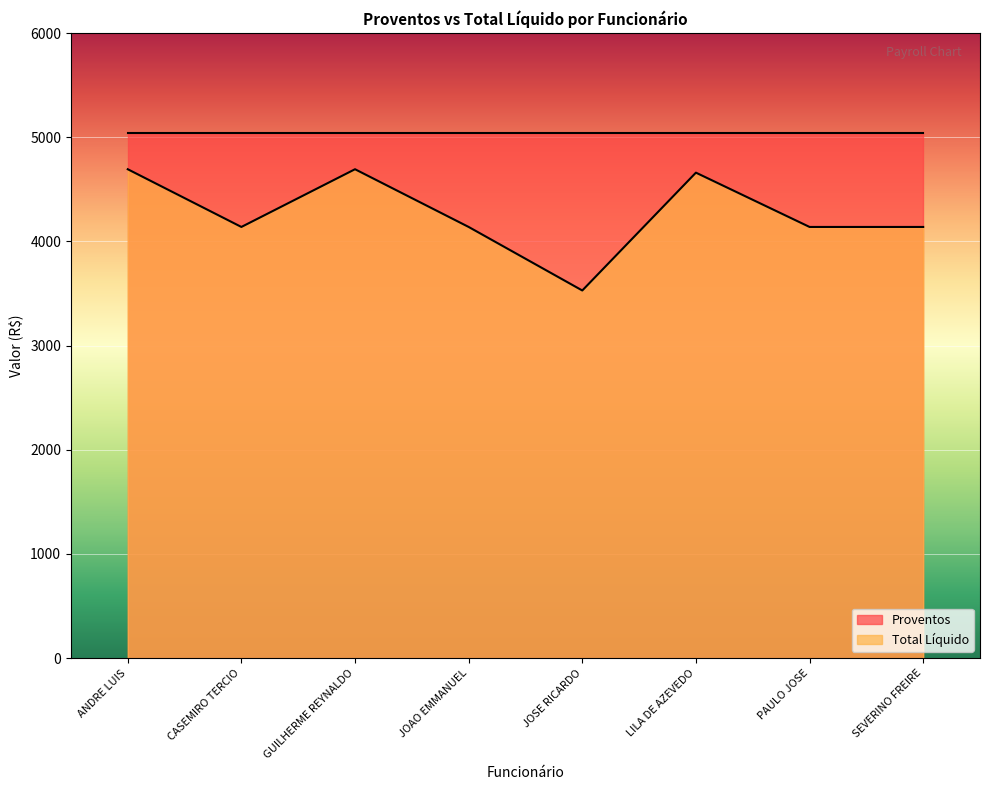

Reading right to left, extract all data points from this chart.

4138.9	4138.9	4660.1	3529.2	4138.9	4692.9	4138.9	4692.9